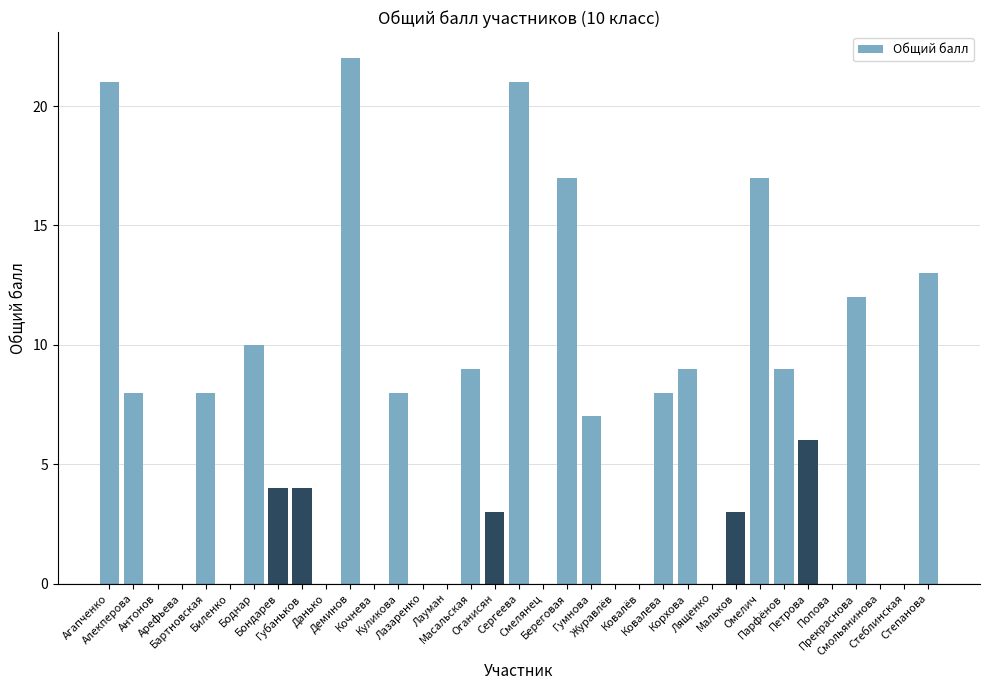

Which label corresponds to the largest value in the chart?

Деминов